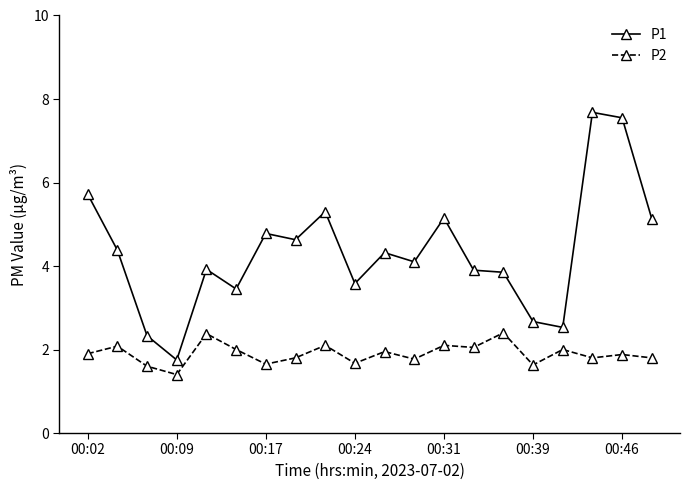

What is the sum of all P1 values?

86.7